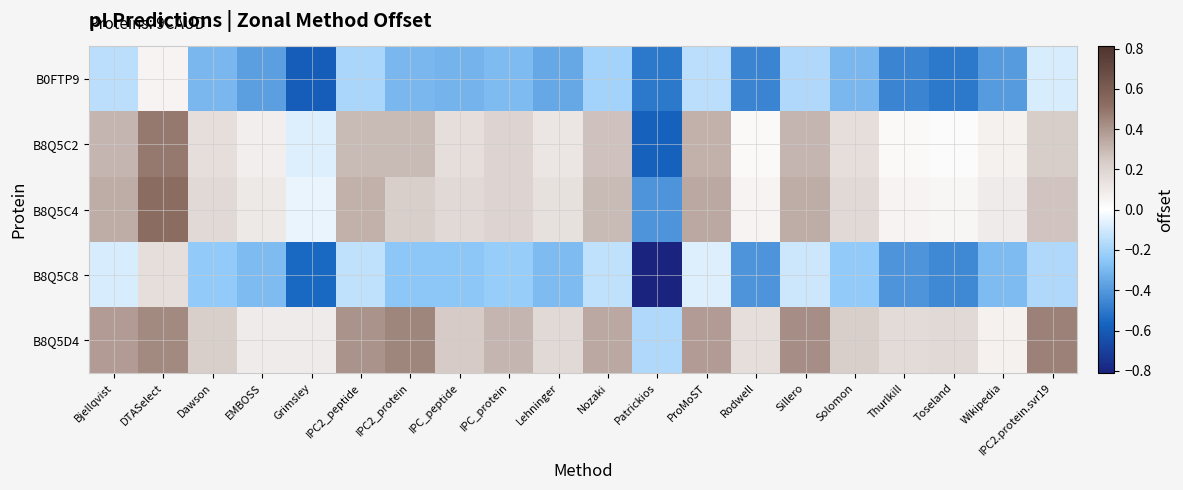

What is the smallest value displayed?

-0.8